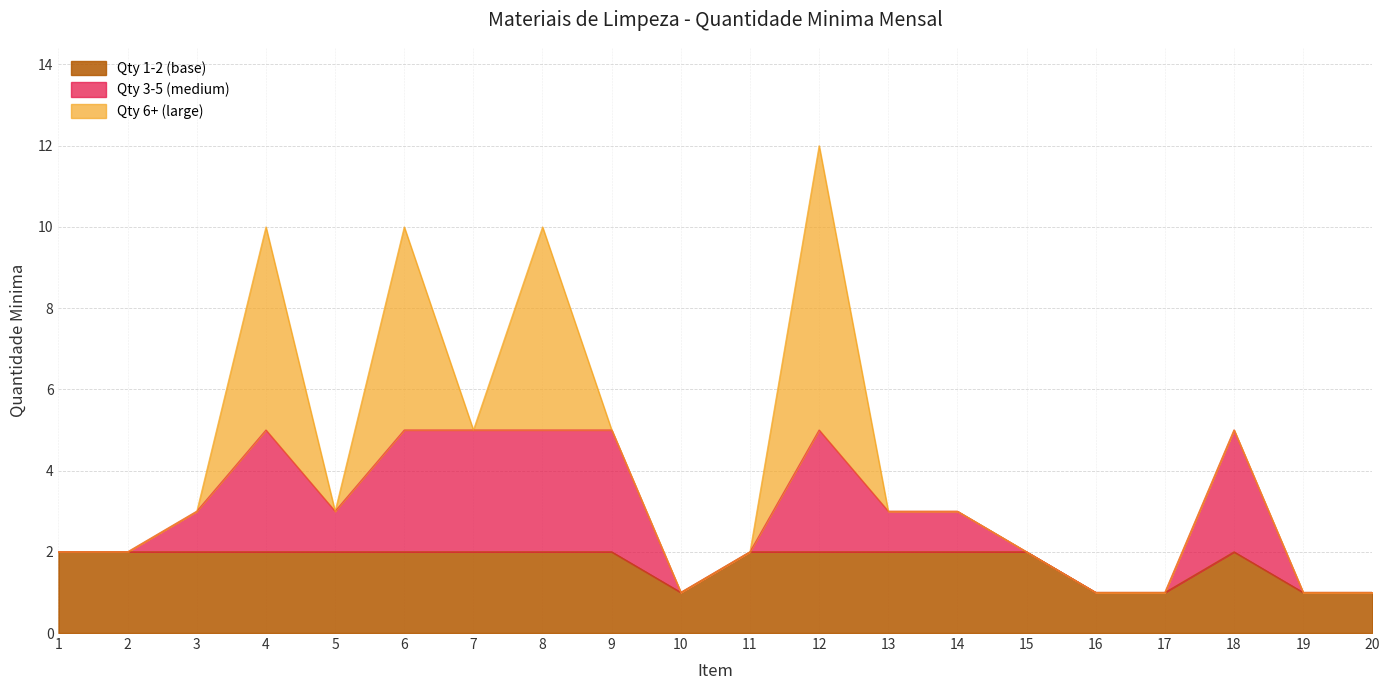

What is the value of the 1st point from the left?

2